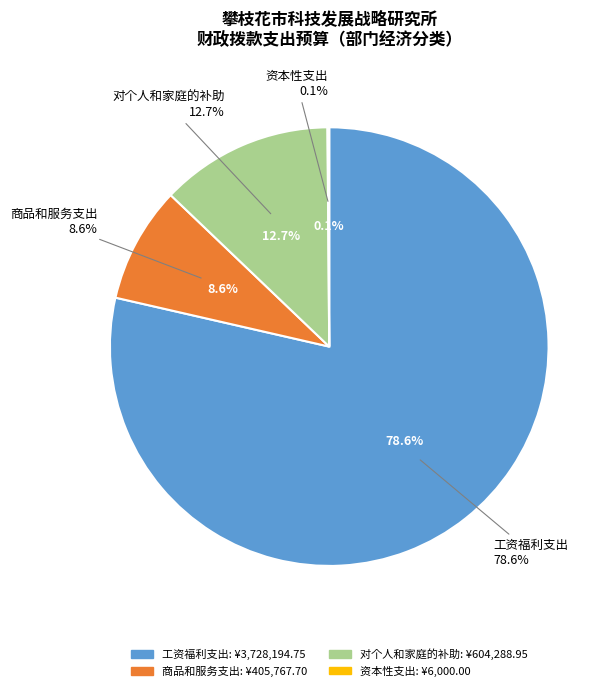

Which category has the biggest portion of the pie?

工资福利支出